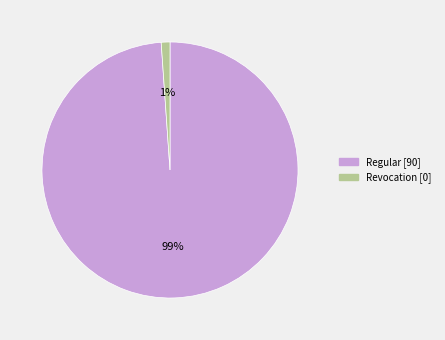

Which slice is the smallest?

Revocation [0]